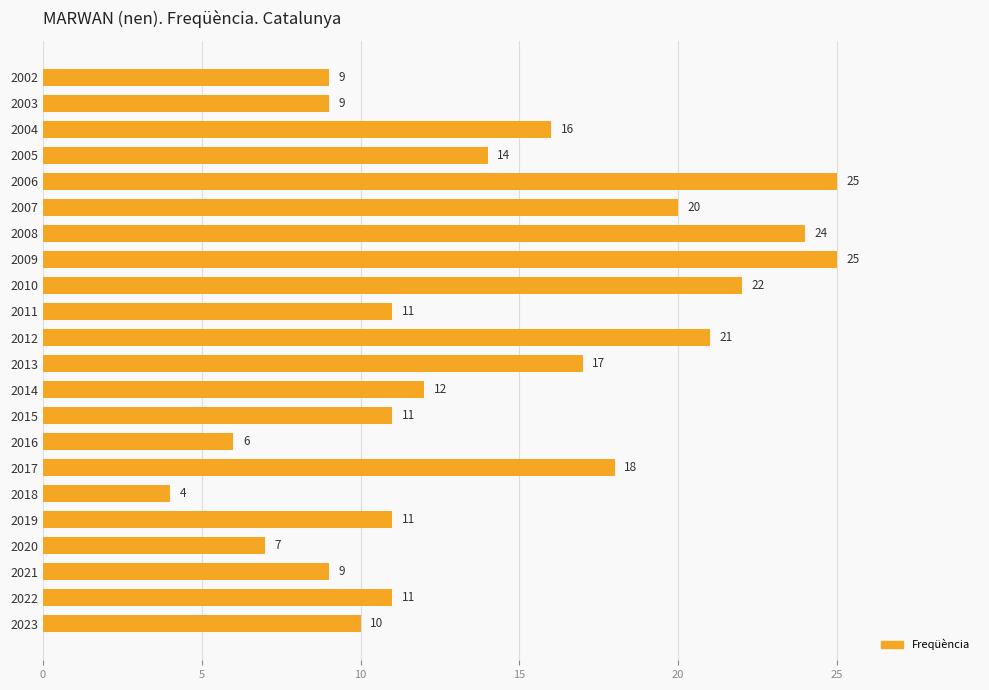

What is the ratio of the value at 2007 to the value at 2017?

1.1